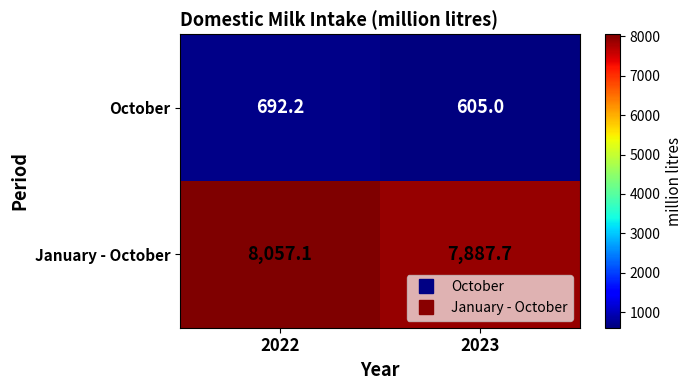

At which label is October closest to 648?

2023